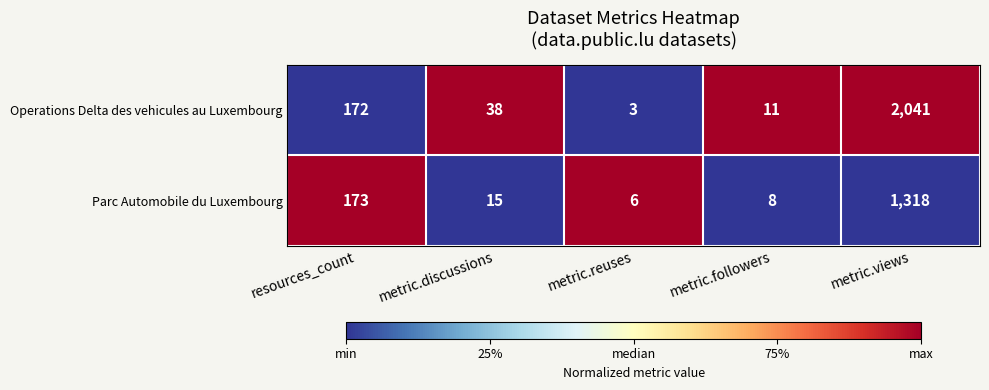

The Operations Delta des vehicules au Luxembourg series shows 2 at metric.followers. True or false?

False